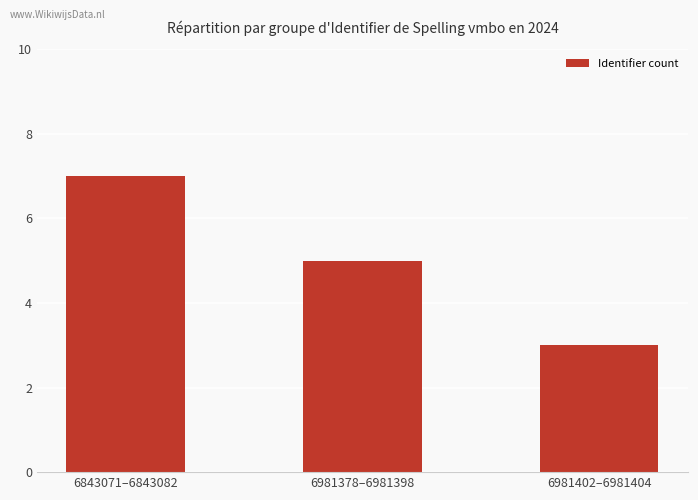

Which has a higher value, 6981378–6981398 or 6843071–6843082?

6843071–6843082